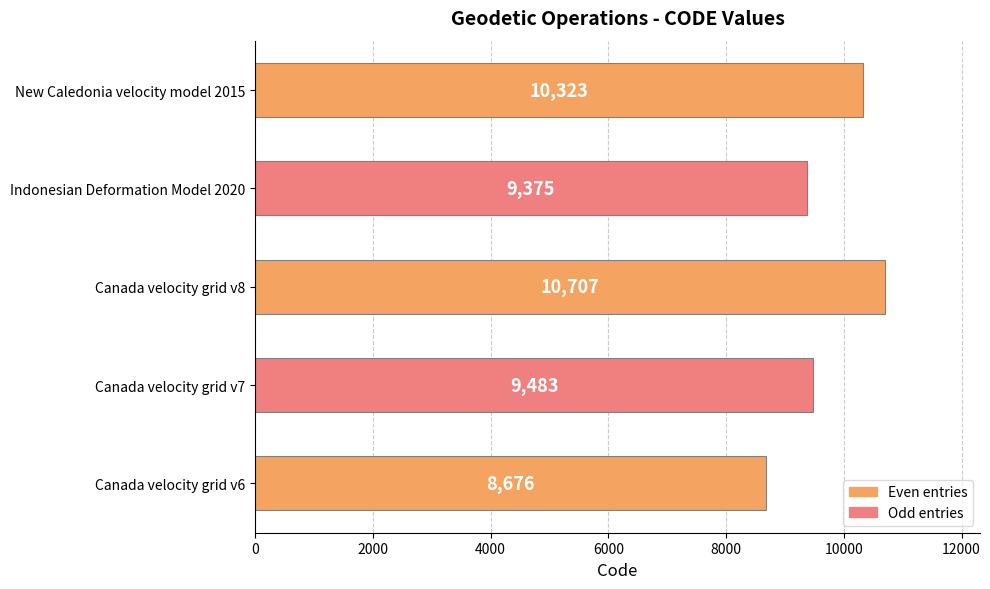

How many distinct data groups are displayed?

1